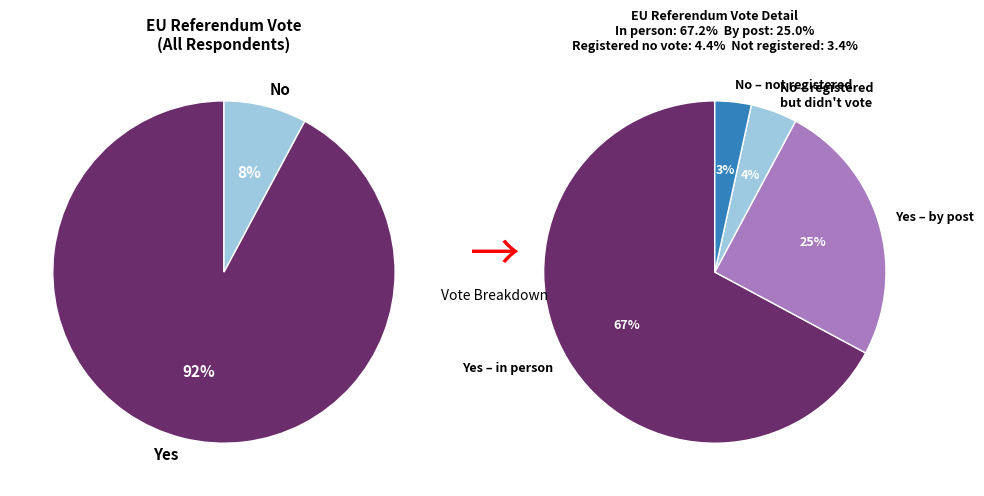

Does any single category account for the majority?

Yes